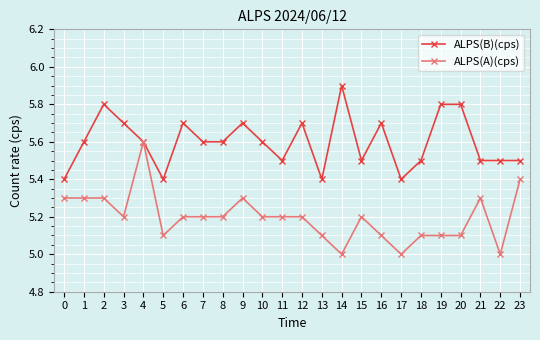

What is the value of the ALPS(B)(cps) point at the 17th from the left?

5.7